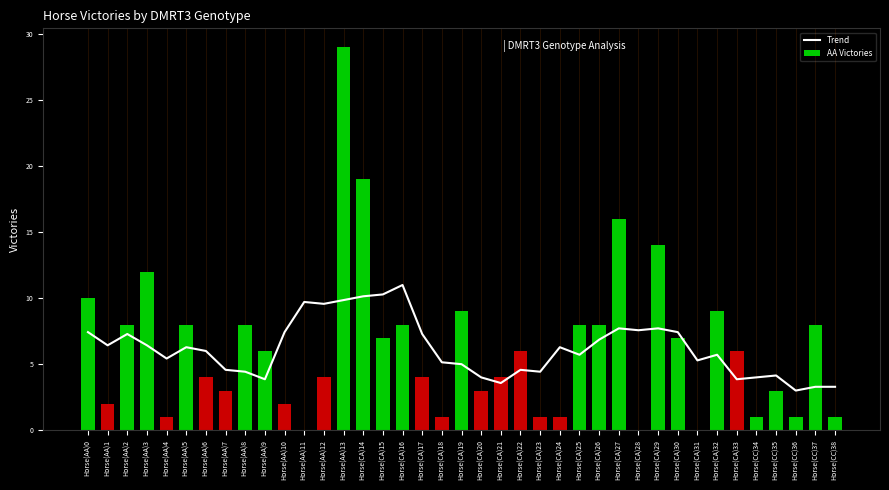

Reading right to left, extract all data points from this chart.

3.3	3.3	3.0	4.1	4.0	3.9	5.7	5.3	7.4	7.7	7.6	7.7	6.9	5.7	6.3	4.4	4.6	3.6	4.0	5.0	5.1	7.3	11.0	10.3	10.1	9.9	9.6	9.7	7.4	3.9	4.4	4.6	6.0	6.3	5.4	6.4	7.3	6.4	7.4